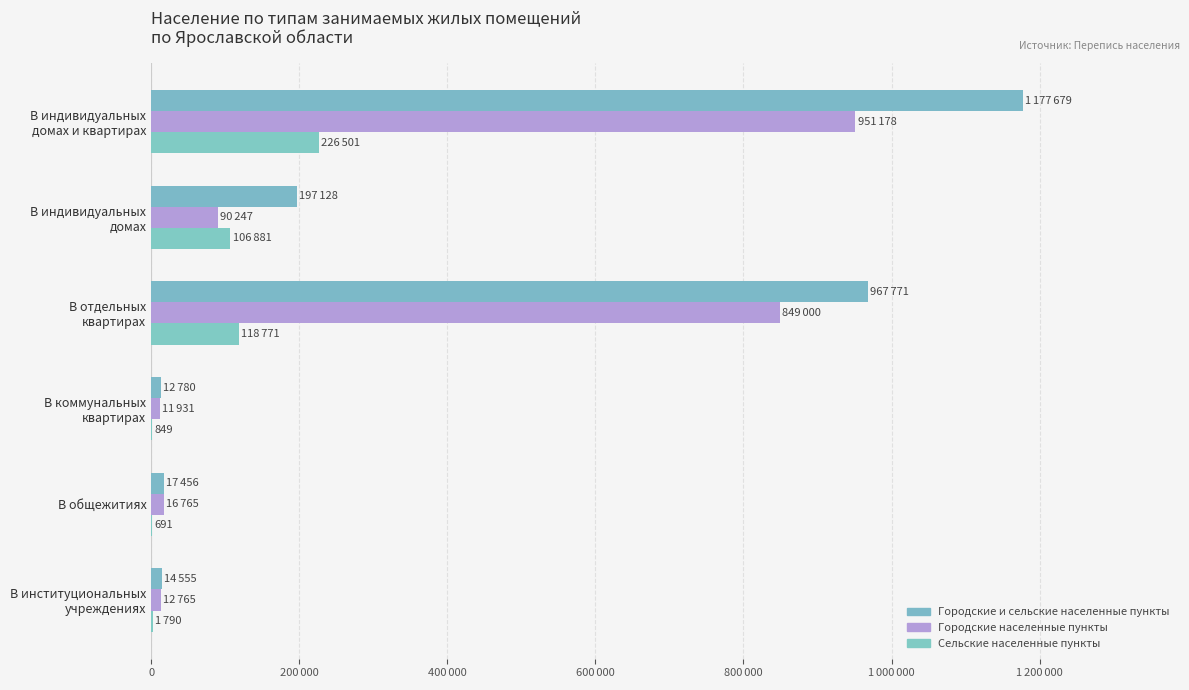

What is the sum of all Сельские населенные пункты values?

455483